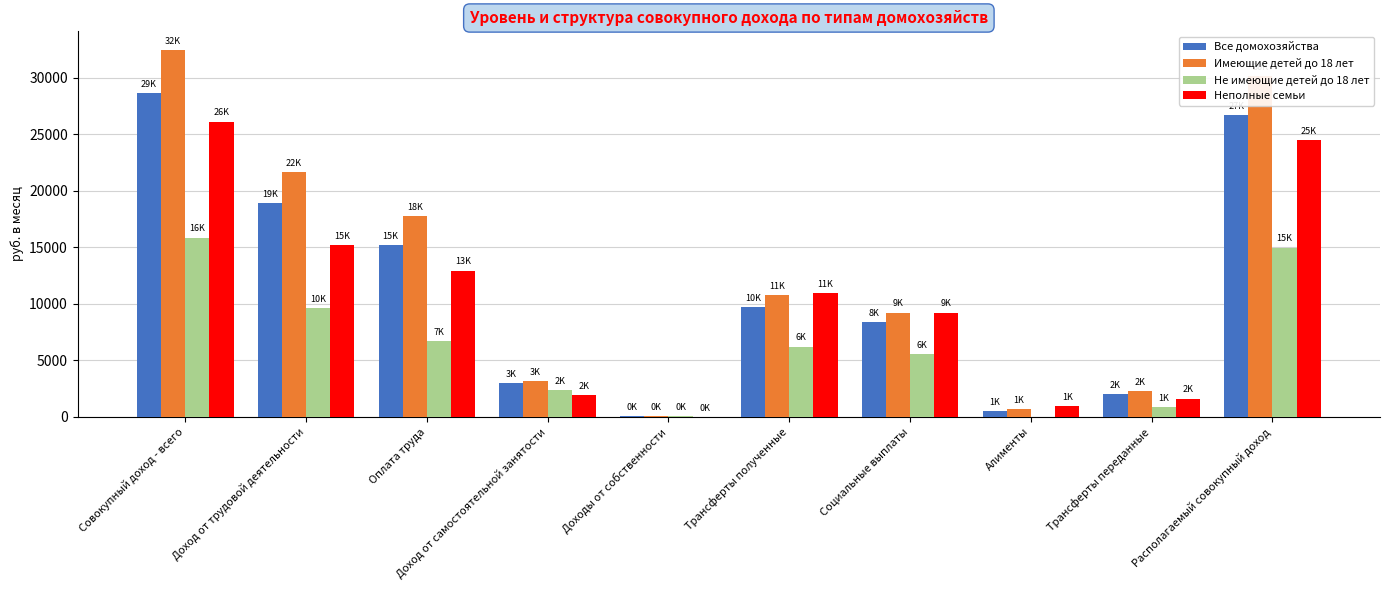

What is the total value across all series at Располагаемый совокупный доход?

96346.5